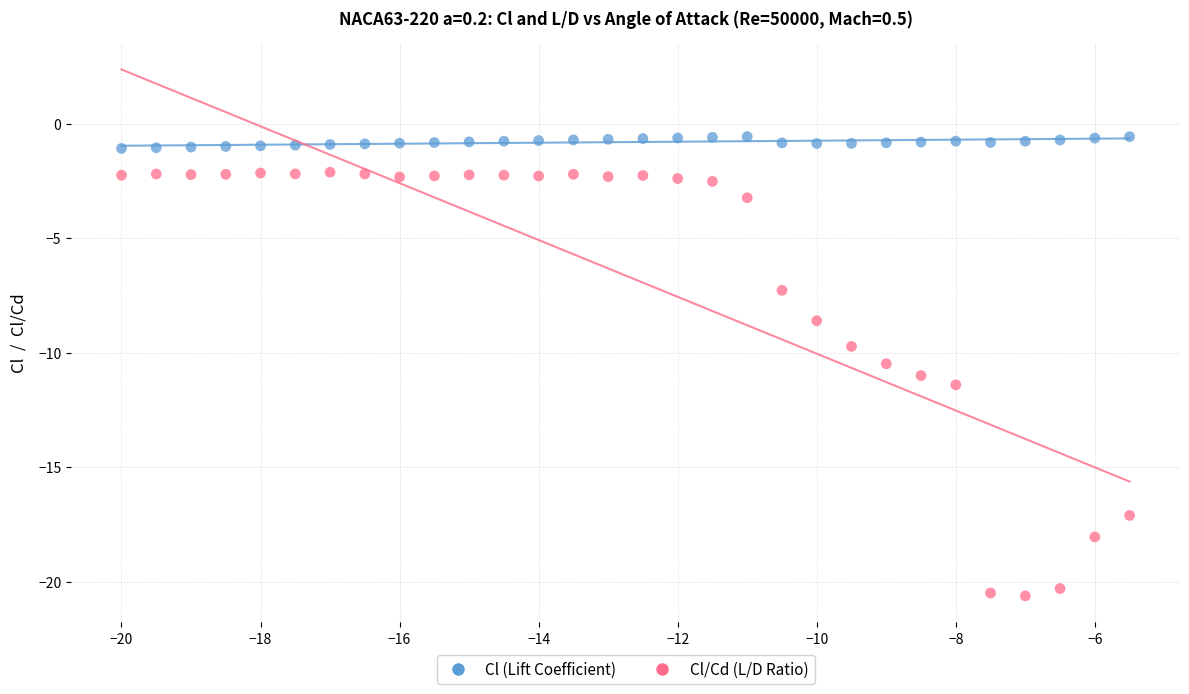

Which series reaches the minimum Y coordinate?

Cl/Cd (L/D Ratio)